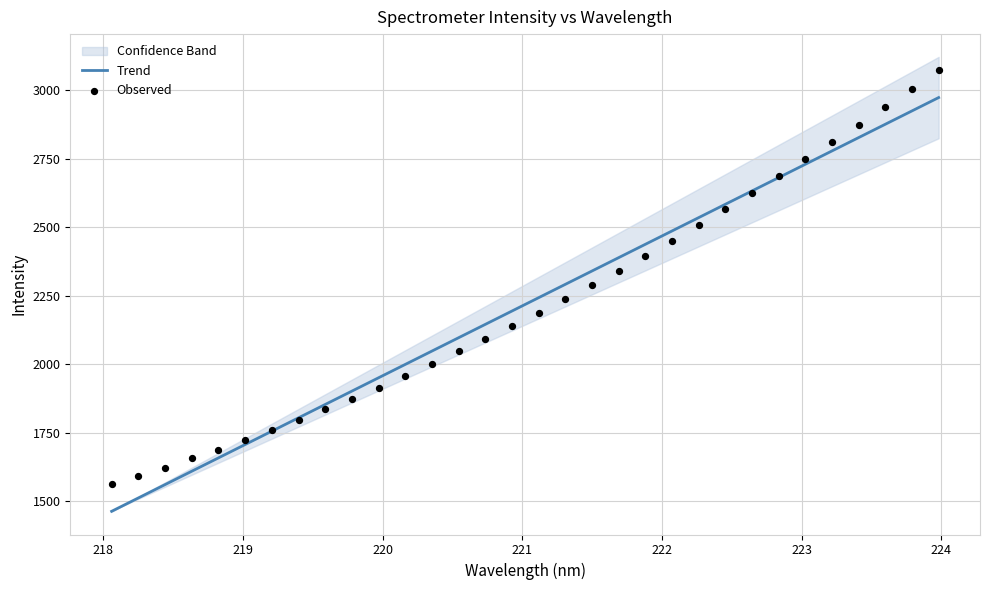

Which series contains the highest Y value?

Observed